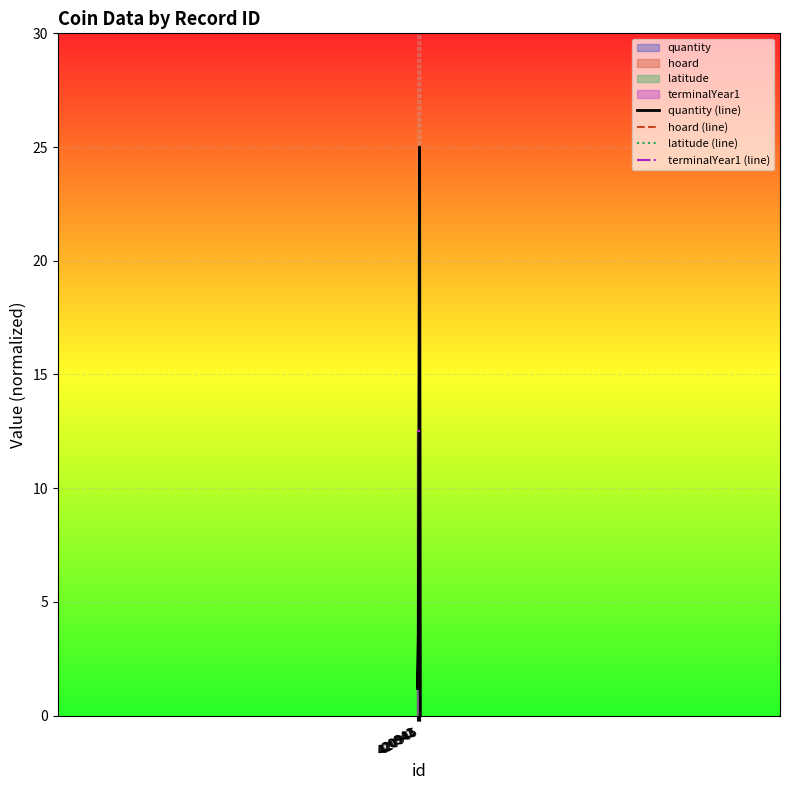

What is the sum of all quantity (line) values?

32.1